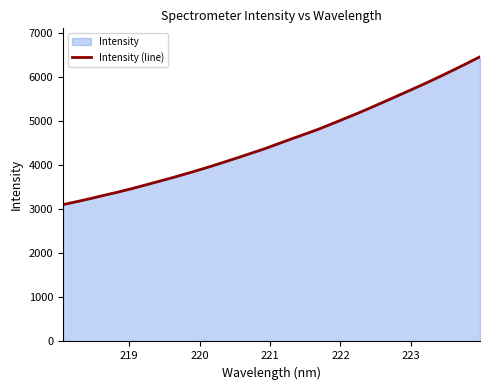

What is the greatest value displayed?

6462.0